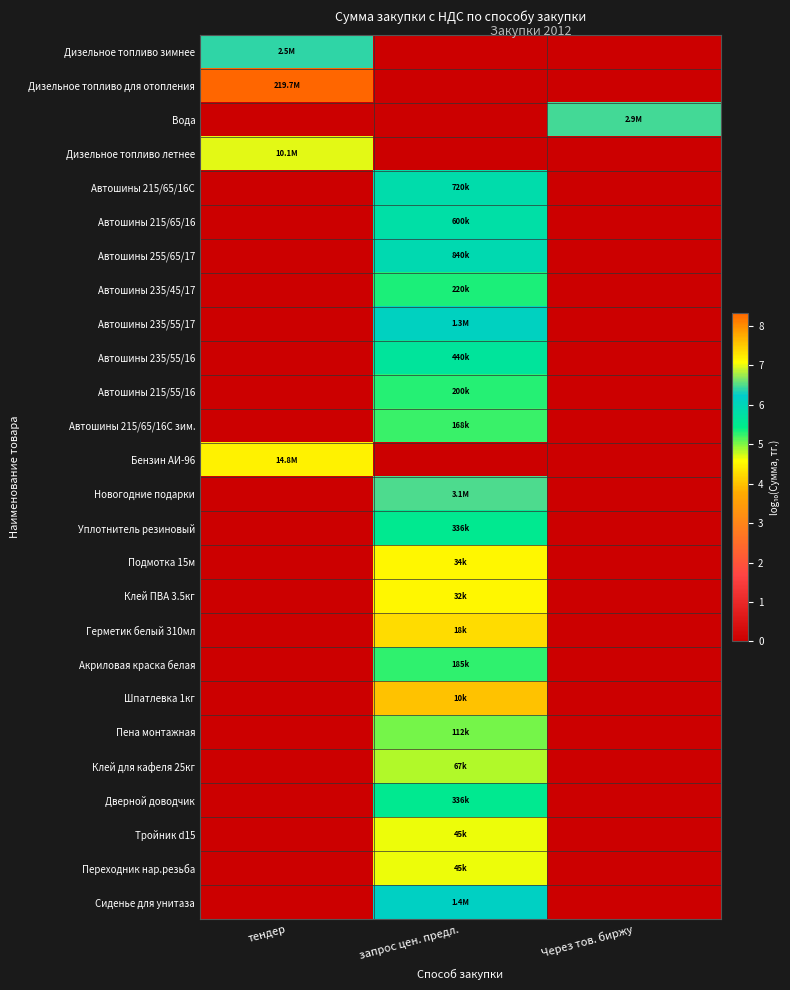

Reading right to left, list all the values displayed in this chart.

Дизельное топливо зимнее: Через тов. биржу=0.0	запрос цен. предл.=0.0	тендер=6.4
Дизельное топливо для отопления: Через тов. биржу=0.0	запрос цен. предл.=0.0	тендер=8.3
Вода: Через тов. биржу=6.5	запрос цен. предл.=0.0	тендер=0.0
Дизельное топливо летнее: Через тов. биржу=0.0	запрос цен. предл.=0.0	тендер=7.0
Автошины 215/65/16С: Через тов. биржу=0.0	запрос цен. предл.=5.9	тендер=0.0
Автошины 215/65/16: Через тов. биржу=0.0	запрос цен. предл.=5.8	тендер=0.0
Автошины 255/65/17: Через тов. биржу=0.0	запрос цен. предл.=5.9	тендер=0.0
Автошины 235/45/17: Через тов. биржу=0.0	запрос цен. предл.=5.3	тендер=0.0
Автошины 235/55/17: Через тов. биржу=0.0	запрос цен. предл.=6.1	тендер=0.0
Автошины 235/55/16: Через тов. биржу=0.0	запрос цен. предл.=5.6	тендер=0.0
Автошины 215/55/16: Через тов. биржу=0.0	запрос цен. предл.=5.3	тендер=0.0
Автошины 215/65/16С зим.: Через тов. биржу=0.0	запрос цен. предл.=5.2	тендер=0.0
Бензин АИ-96: Через тов. биржу=0.0	запрос цен. предл.=0.0	тендер=7.2
Новогодние подарки: Через тов. биржу=0.0	запрос цен. предл.=6.5	тендер=0.0
Уплотнитель резиновый: Через тов. биржу=0.0	запрос цен. предл.=5.5	тендер=0.0
Подмотка 15м: Через тов. биржу=0.0	запрос цен. предл.=4.5	тендер=0.0
Клей ПВА 3.5кг: Через тов. биржу=0.0	запрос цен. предл.=4.5	тендер=0.0
Герметик белый 310мл: Через тов. биржу=0.0	запрос цен. предл.=4.3	тендер=0.0
Акриловая краска белая: Через тов. биржу=0.0	запрос цен. предл.=5.3	тендер=0.0
Шпатлевка 1кг: Через тов. биржу=0.0	запрос цен. предл.=4.0	тендер=0.0
Пена монтажная: Через тов. биржу=0.0	запрос цен. предл.=5.0	тендер=0.0
Клей для кафеля 25кг: Через тов. биржу=0.0	запрос цен. предл.=4.8	тендер=0.0
Дверной доводчик: Через тов. биржу=0.0	запрос цен. предл.=5.5	тендер=0.0
Тройник d15: Через тов. биржу=0.0	запрос цен. предл.=4.7	тендер=0.0
Переходник нар.резьба: Через тов. биржу=0.0	запрос цен. предл.=4.7	тендер=0.0
Сиденье для унитаза: Через тов. биржу=0.0	запрос цен. предл.=6.1	тендер=0.0